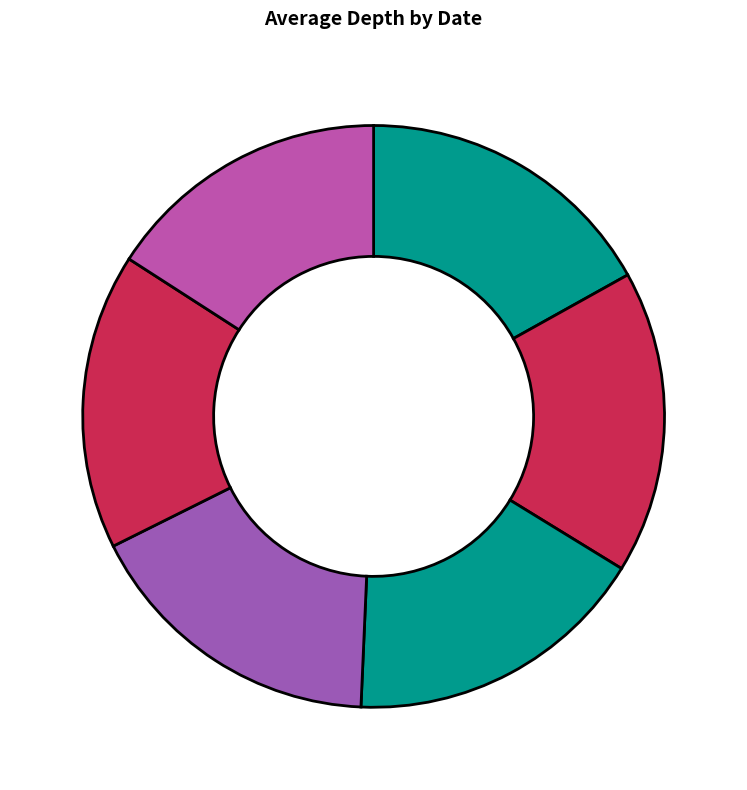

Count the number of slices in the pie.

6